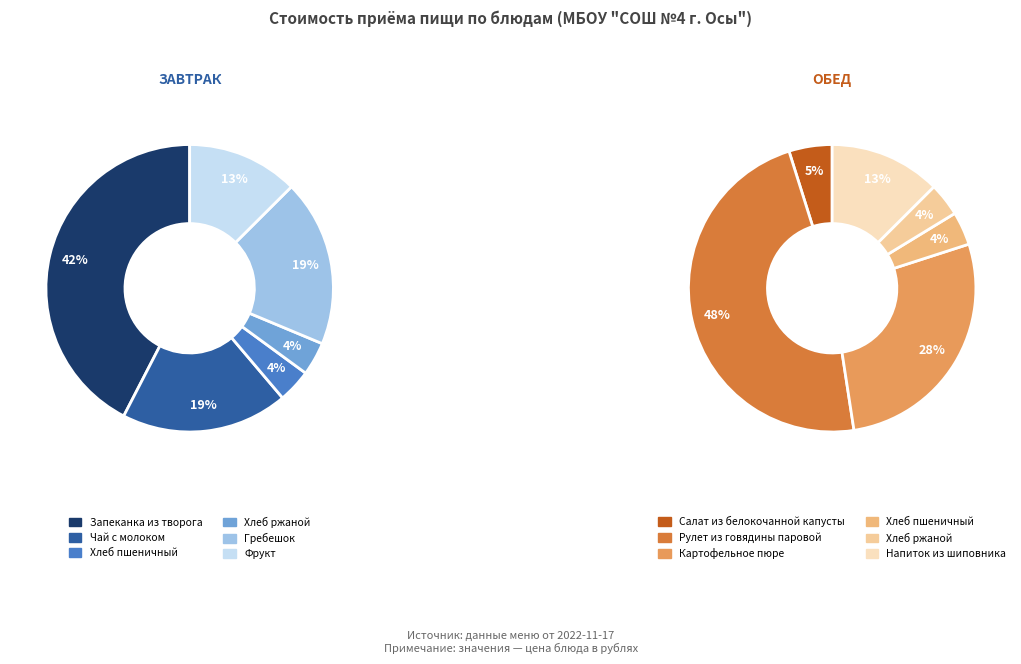

Is it true that Обед is 13% of the pie?

False